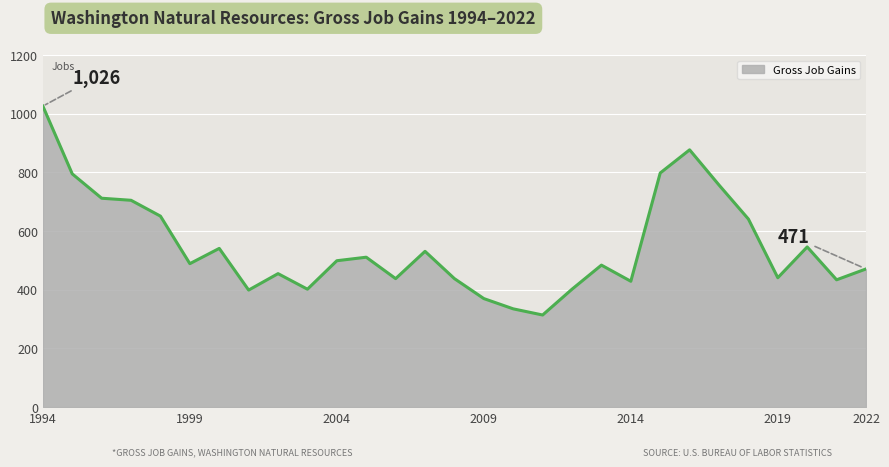

What is the maximum value shown in the chart?

1026